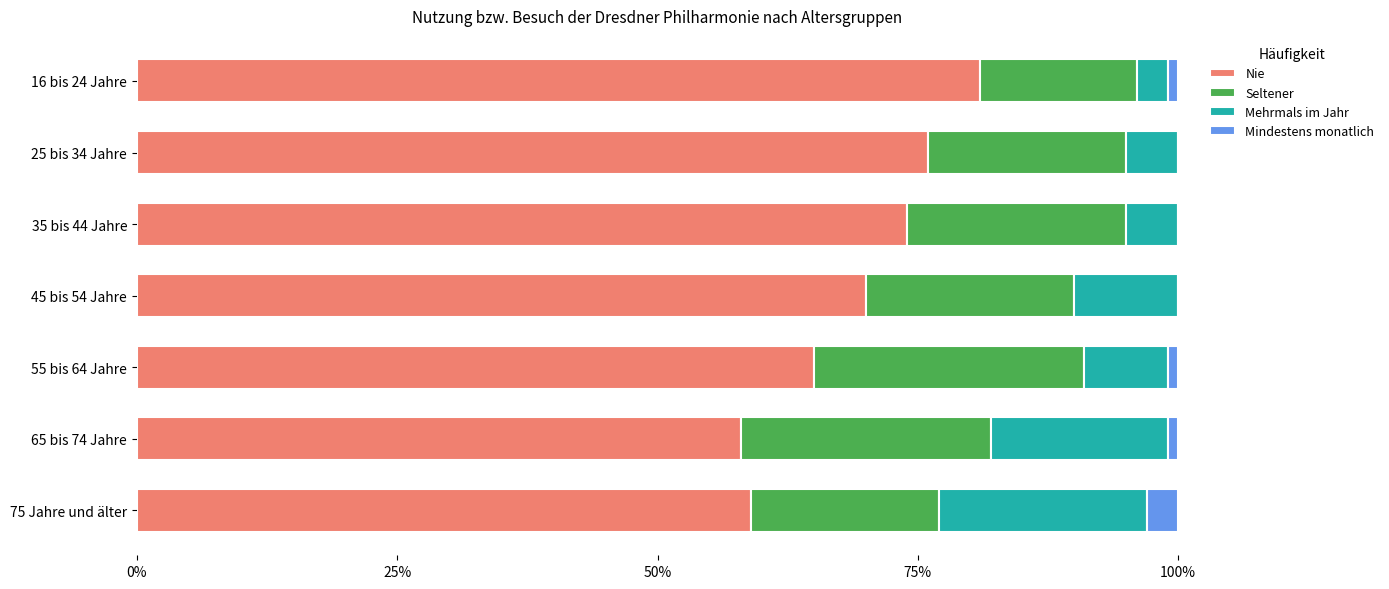

Is it true that Nie equals 26 at 55 bis 64 Jahre?

False